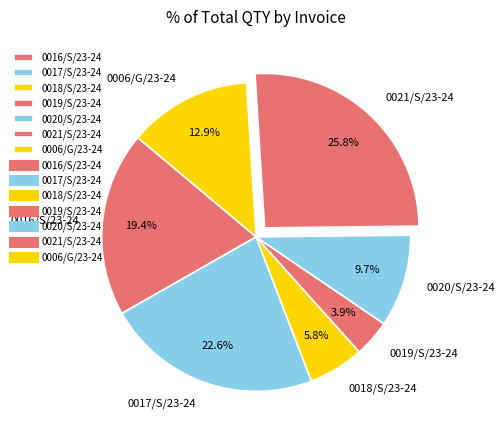

True or false: 0021/S/23-24 accounts for 41% of the total.

False